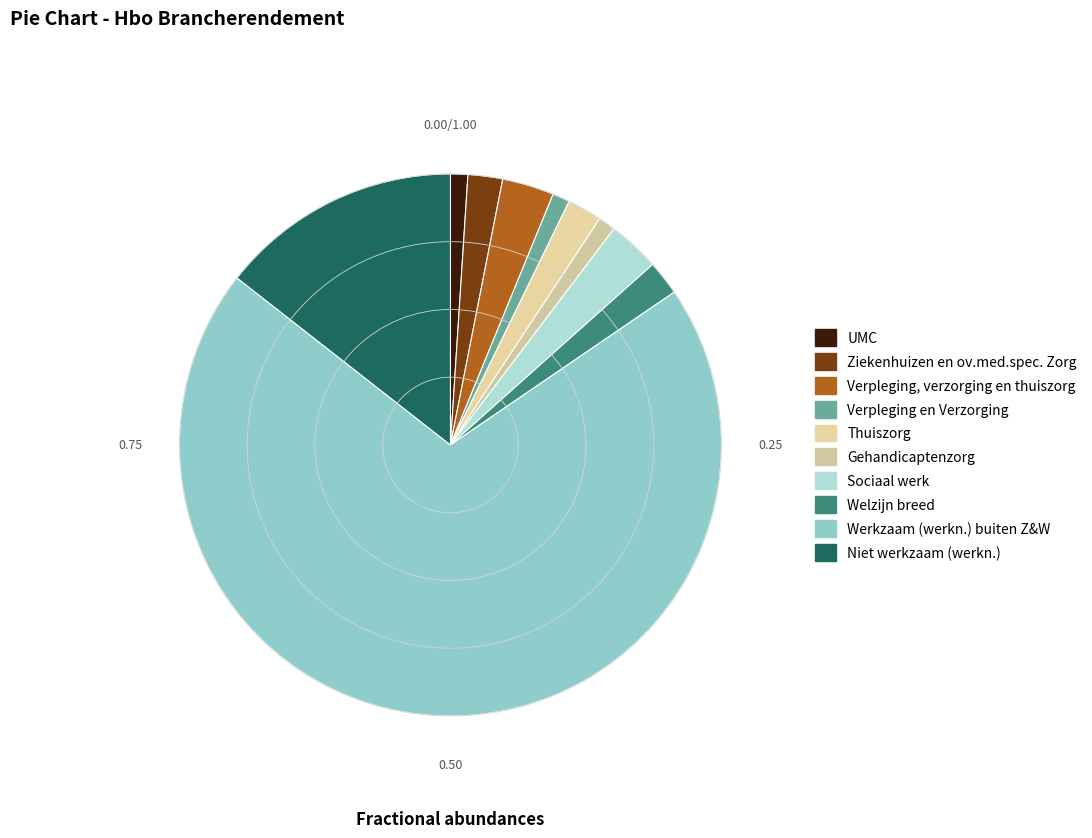

To the nearest percent, what is the difference between the Ziekenhuizen en ov.med.spec. Zorg and Verpleging, verzorging en thuiszorg slice percentages?

1%